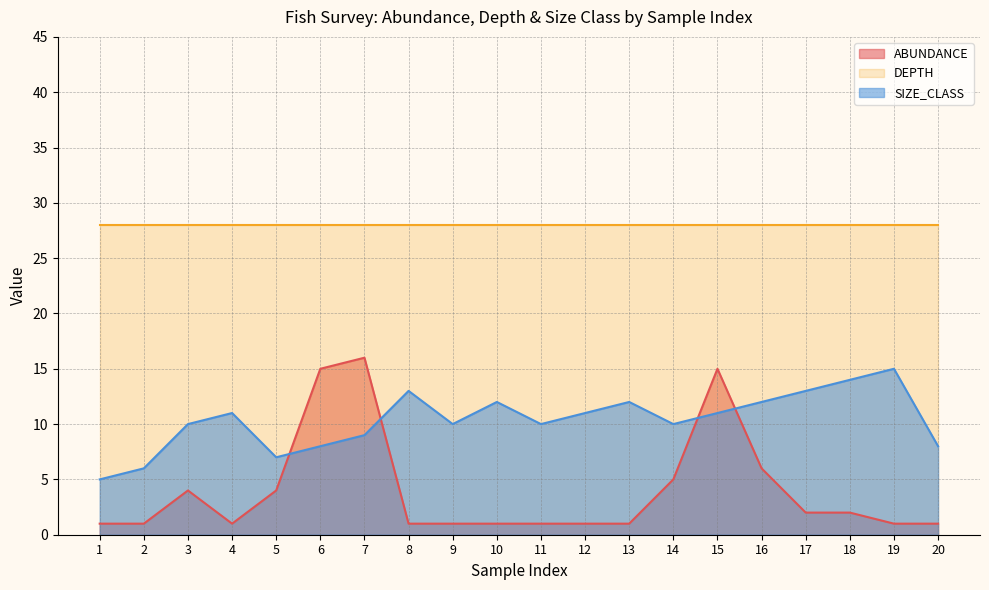

The value of ABUNDANCE at 19 is 1. True or false?

True